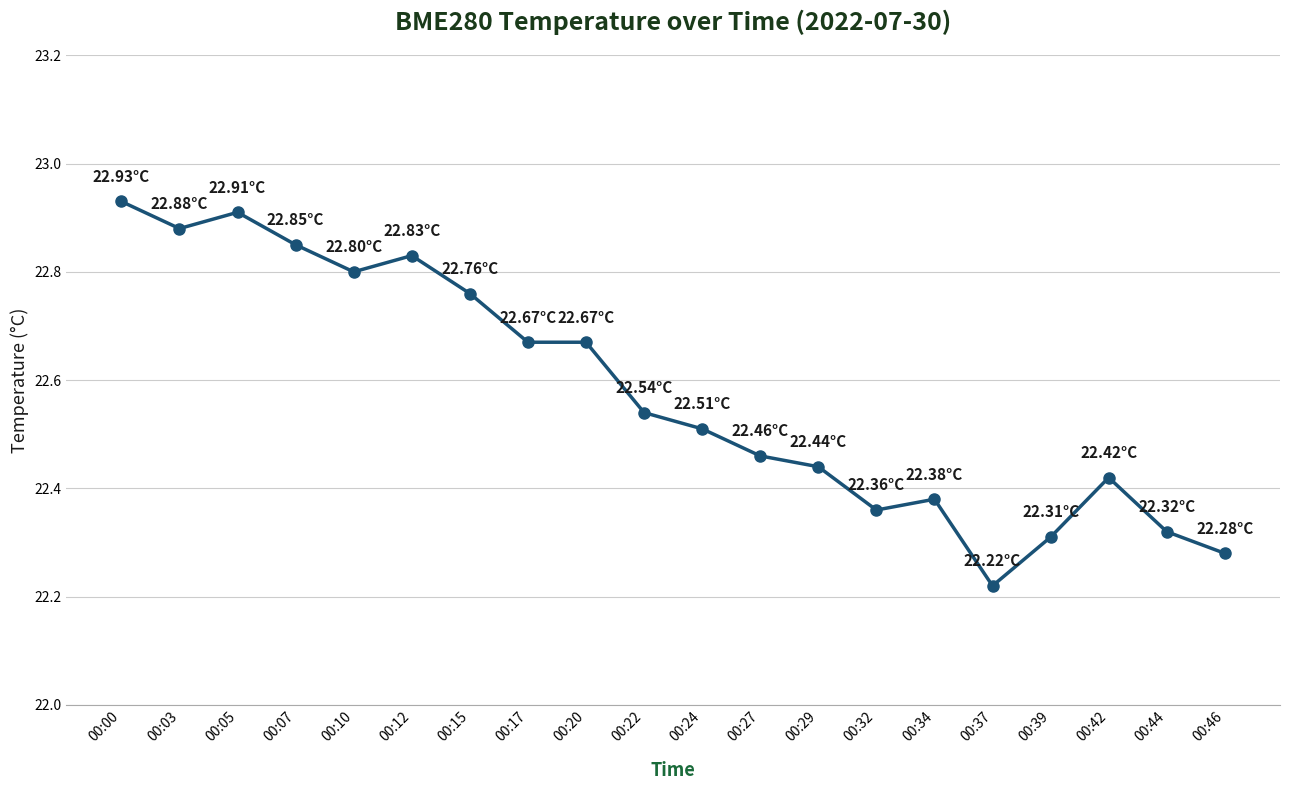

What is the sum of the values at 00:20 and 00:15?

45.4